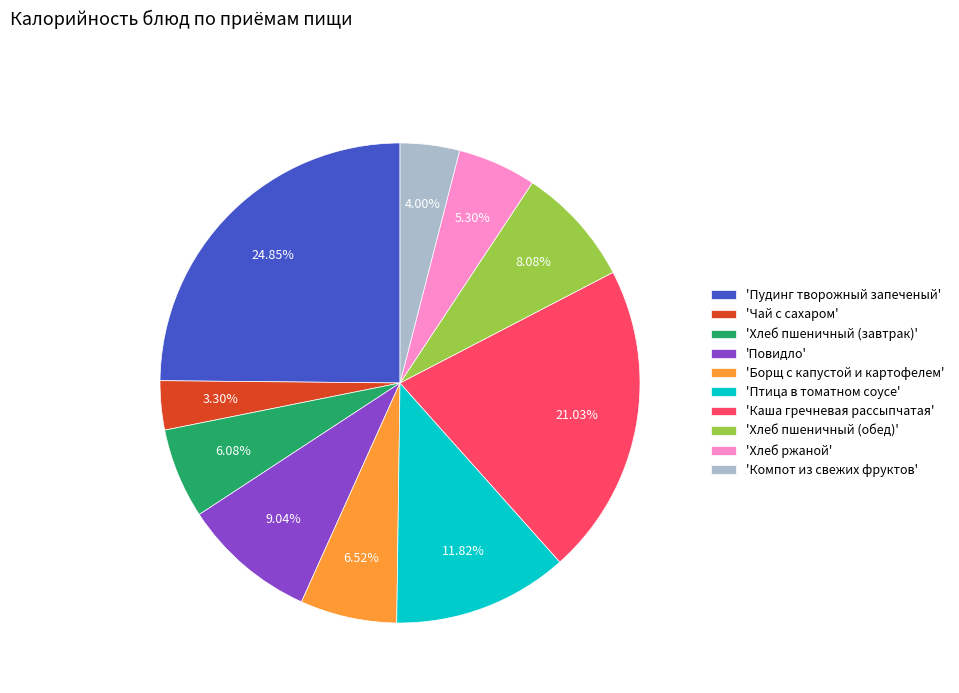

Which slice is the smallest?

'Чай с сахаром'